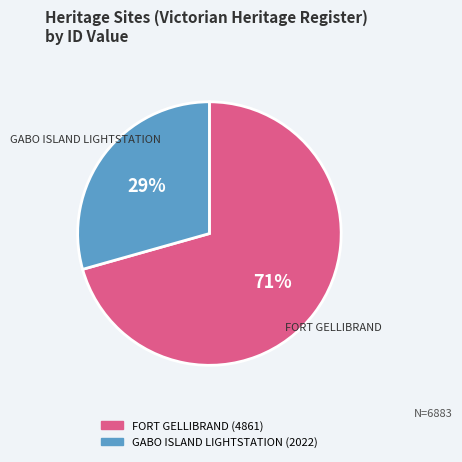

Is there a majority slice in this chart?

Yes